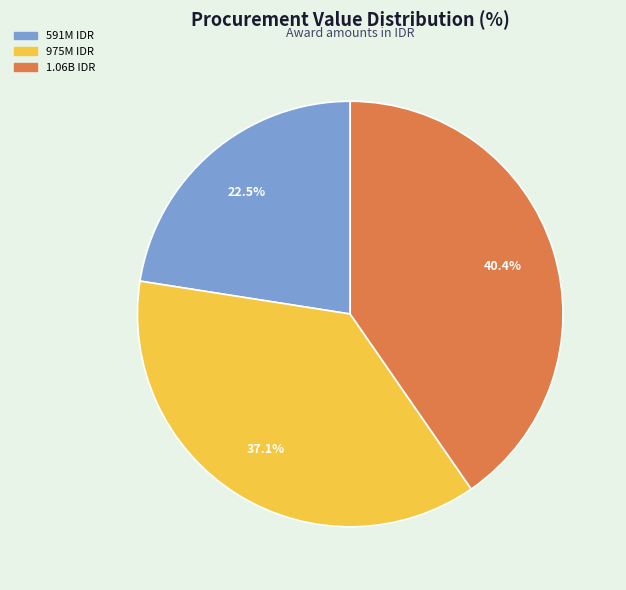

Combined, what portion of the pie is 591M IDR and 1.06B IDR?

62.9%